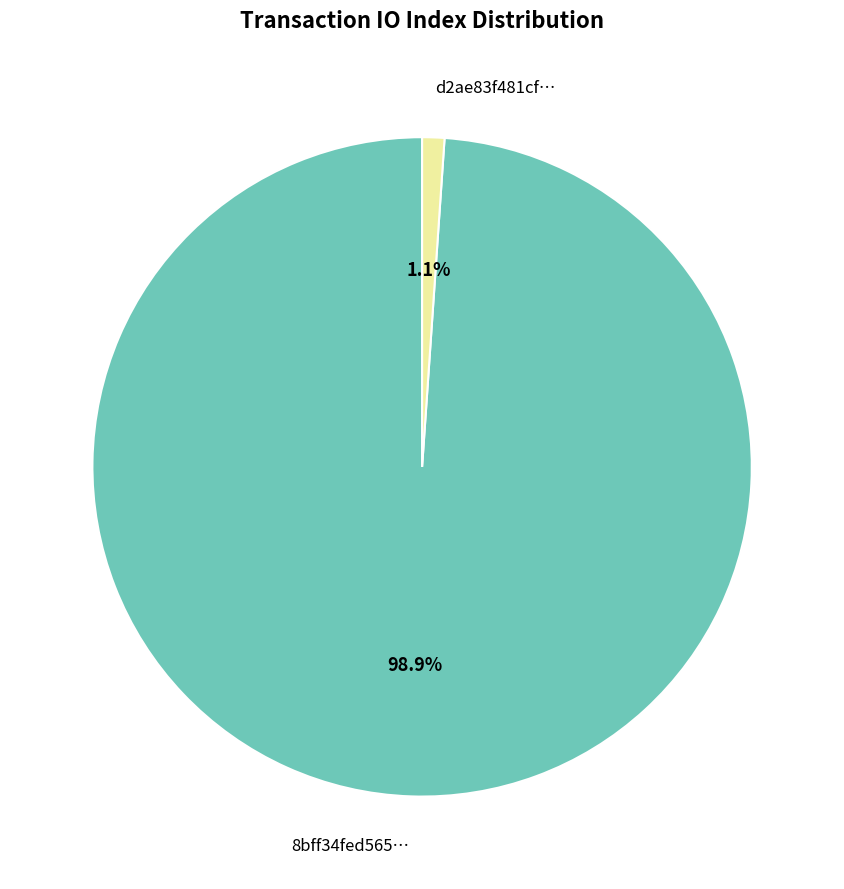

To the nearest percent, what is the average slice percentage?

50%